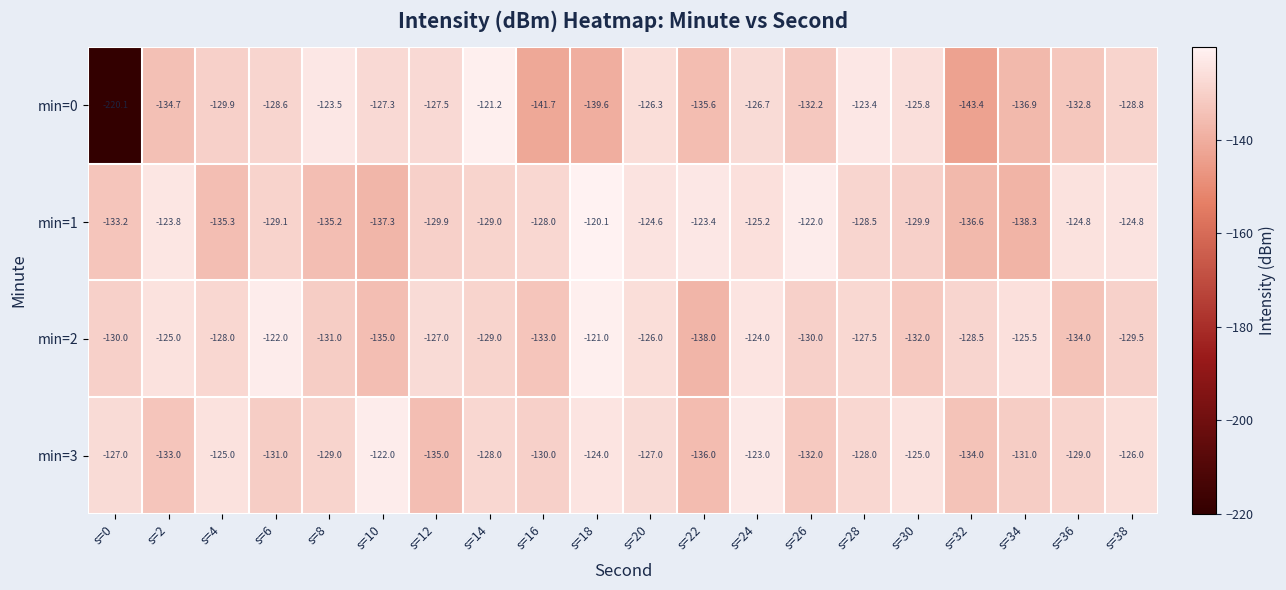

What is the difference between the maximum and second lowest values in the min=2 series?

14.0